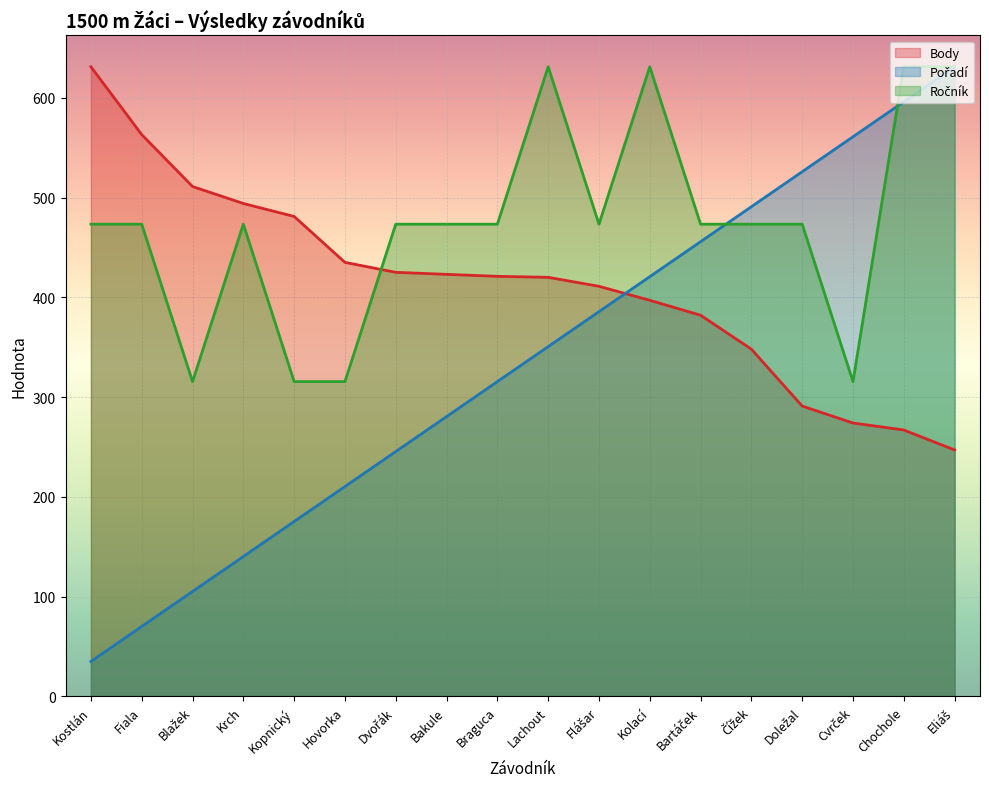

Which series has the largest total across all categories?

Ročník (line)